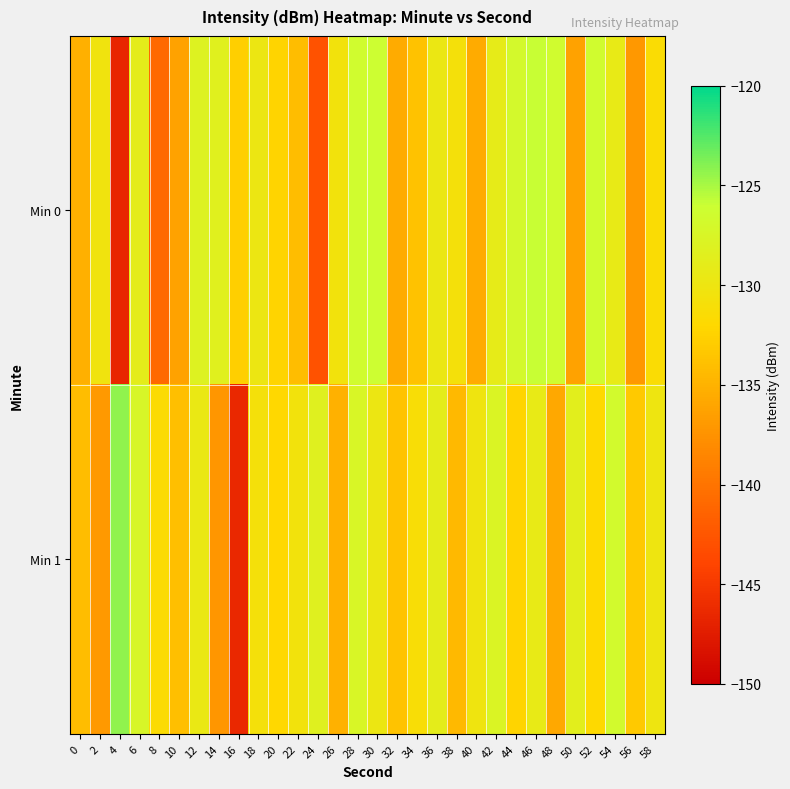

What is the total value across all series at 26?

-265.6